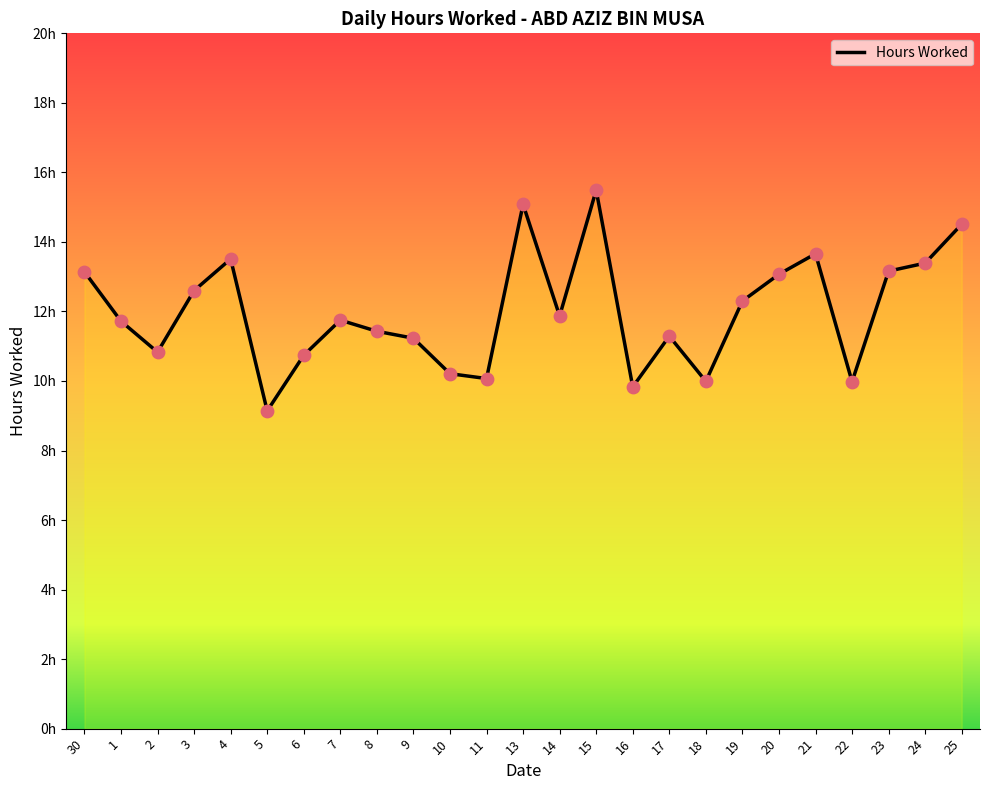

What is the change in value from 10 to 11?

-0.1